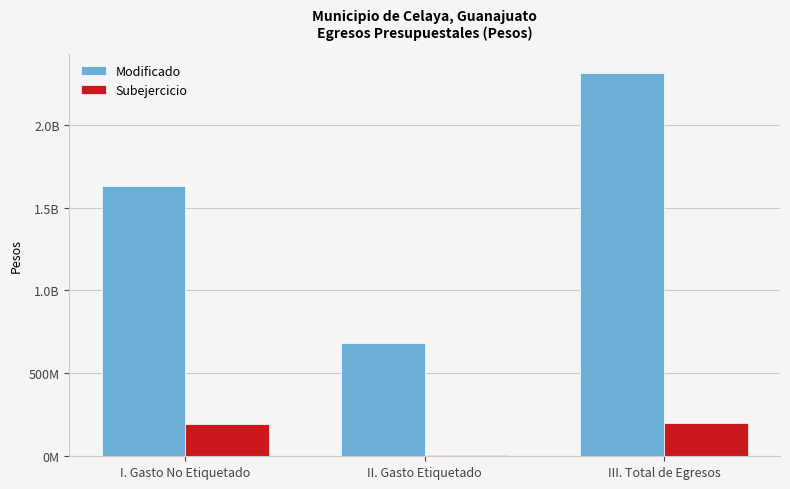

What are all the series names shown in the legend?

Modificado, Subejercicio